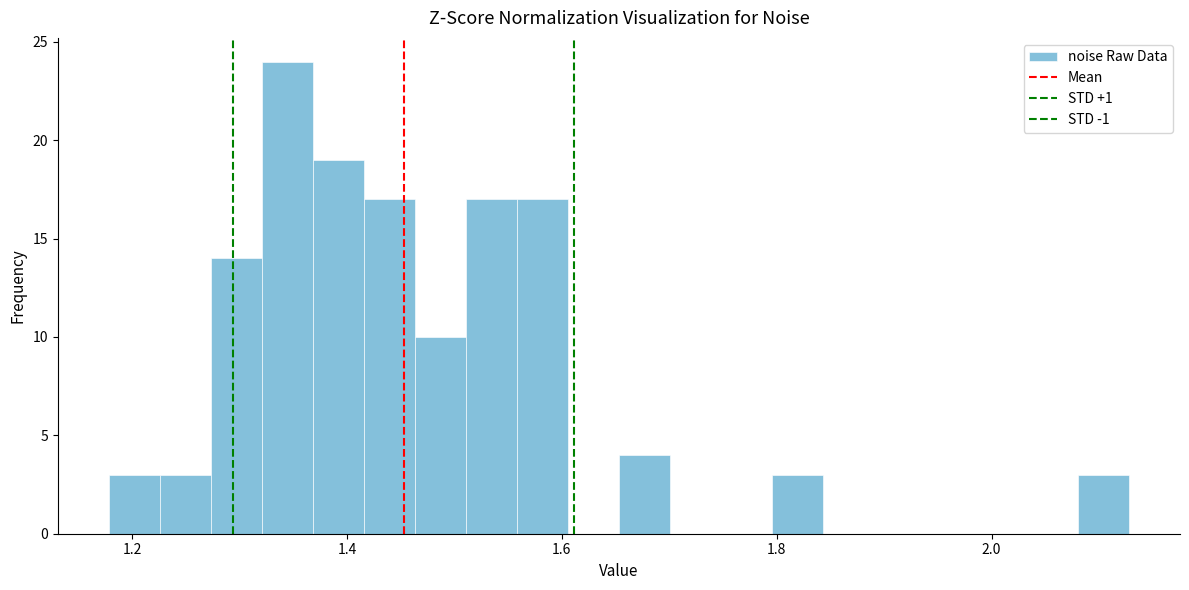

Read against the x-axis, roughly where is the centre of the tallest bar?

1.34